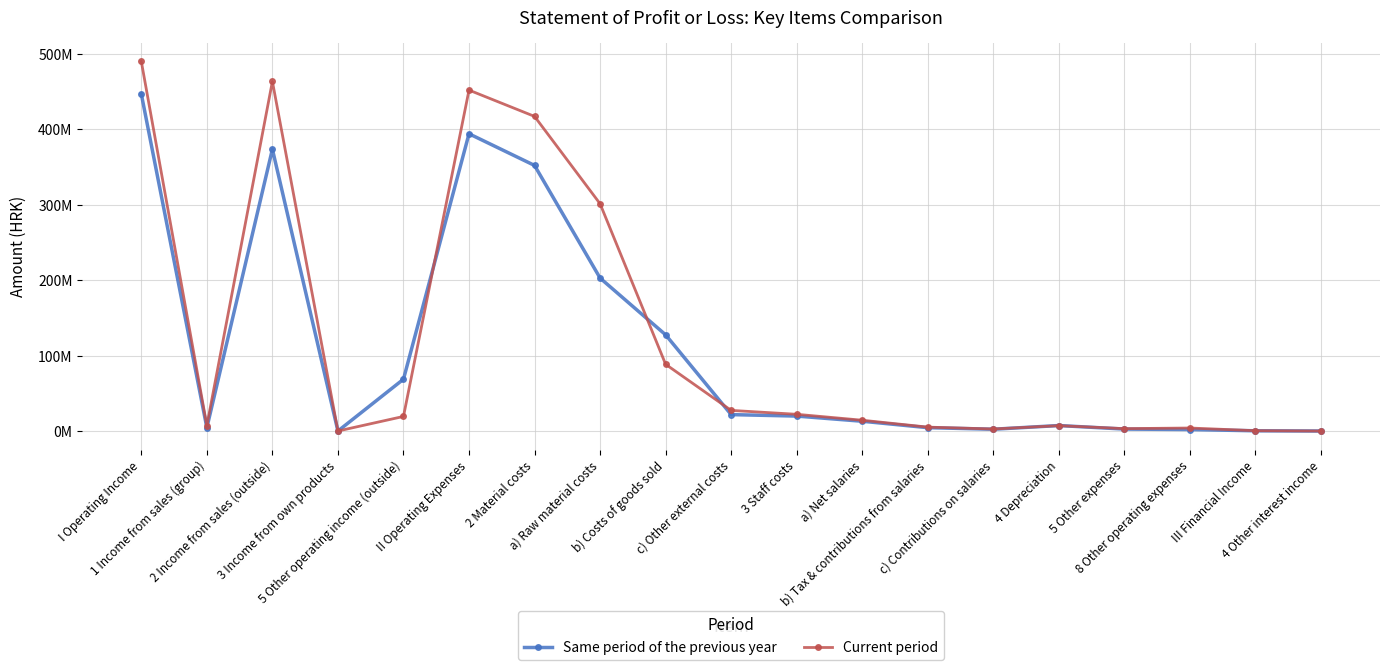

At how many categories does at least one series exceed 185102389?

5